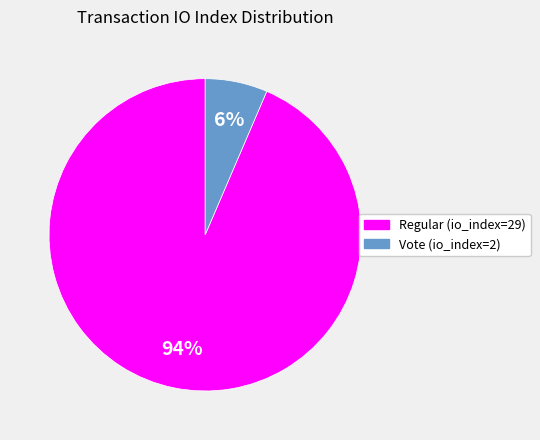

Between Vote (io_index=2) and Regular (io_index=29), which is larger?

Regular (io_index=29)